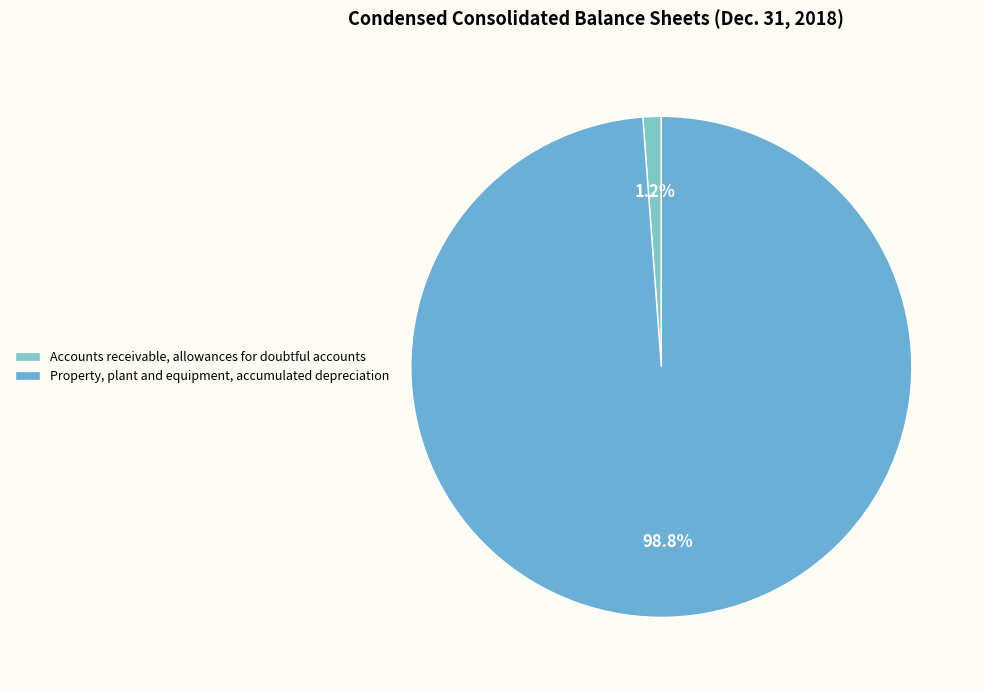

Is there any slice that represents more than half of the pie?

Yes